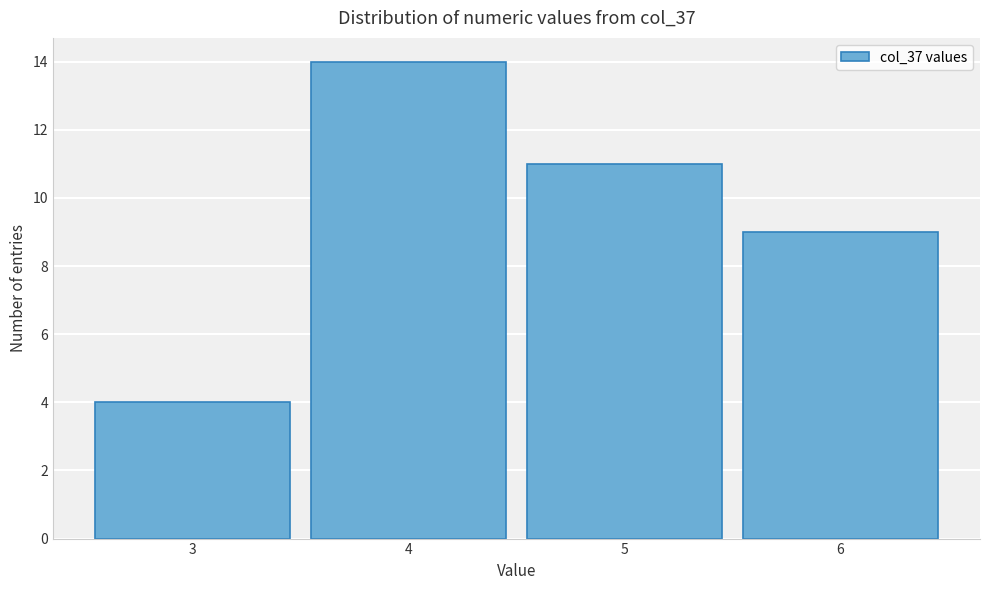

Reading left to right, transcribe this chart: for each bar, give the range it covers on the x-axis and its height. The values are not printed on the chart, so give them approximately, as read against the axis.

2.5 to 3.5: 4
3.5 to 4.5: 14
4.5 to 5.5: 11
5.5 to 6.5: 9